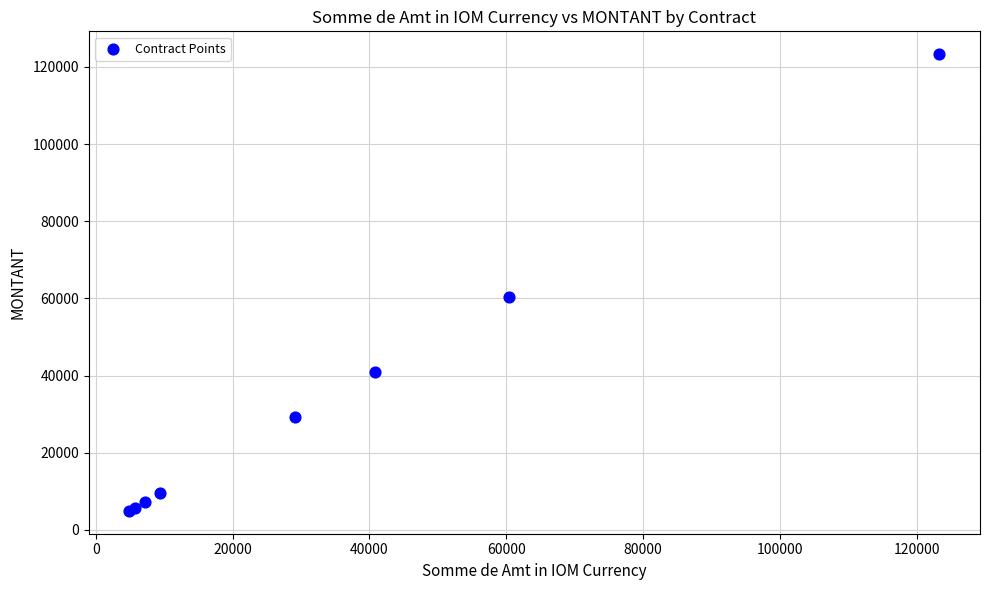

What Y value in the scatter plot is closest to 64104?

60375.1